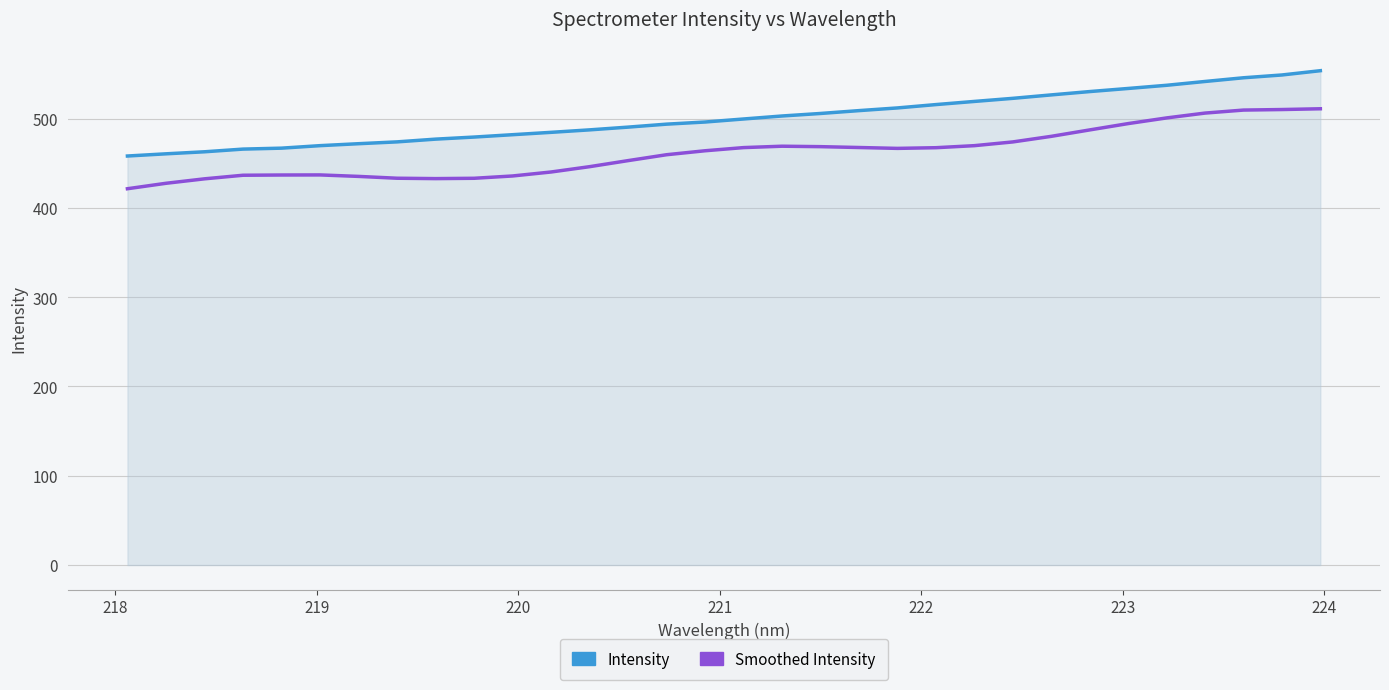

List the series in order of their overall mean, lowest first.

Smoothed Intensity, Intensity